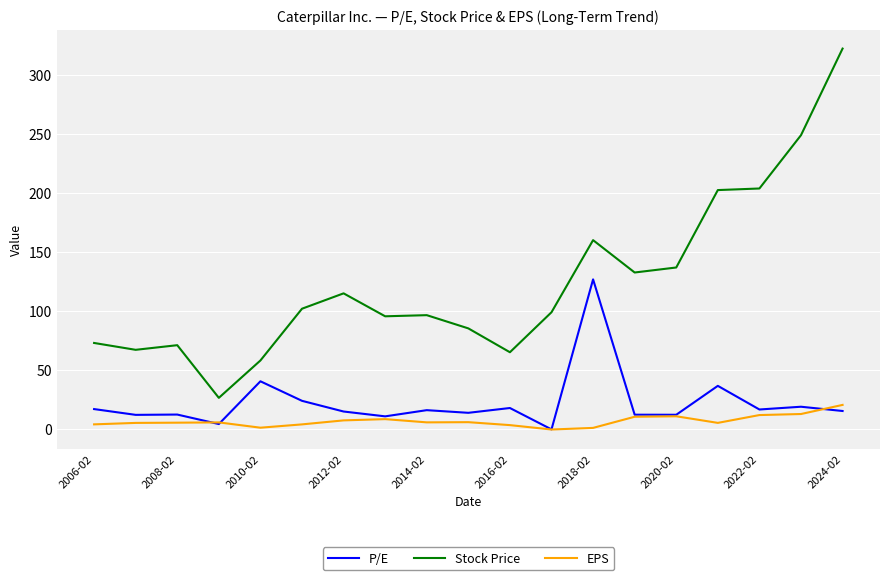

True or false: P/E and Stock Price intersect in this chart.

False